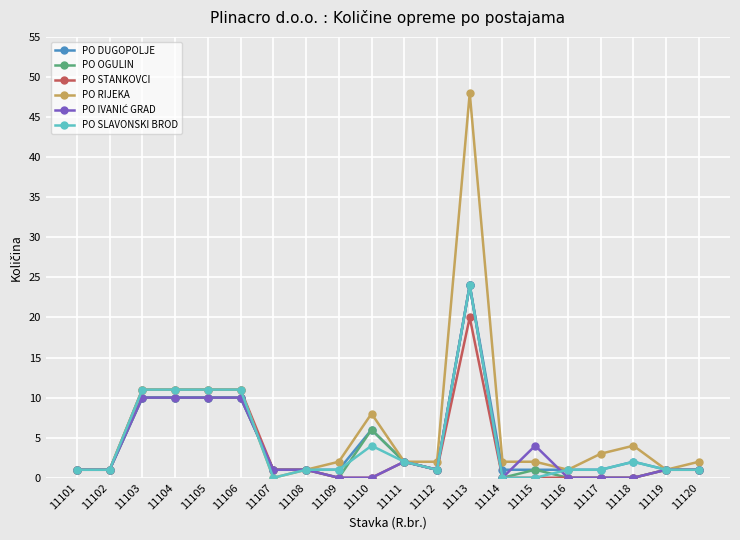

Does the chart have visible grid lines?

Yes